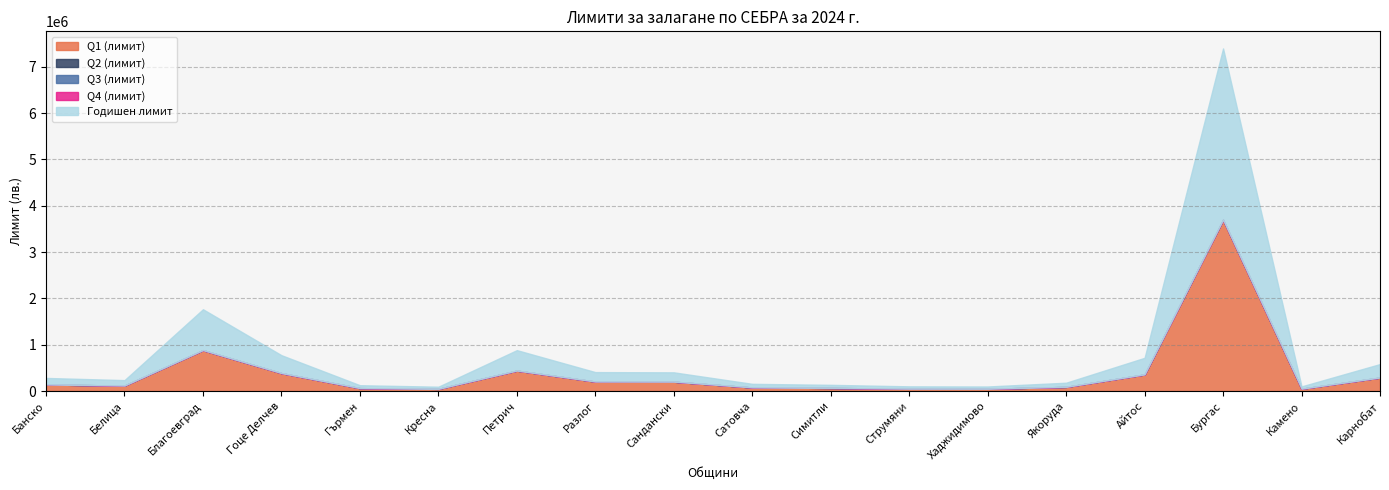

The Q2 (лимит) series shows 0 at Бургас. True or false?

True